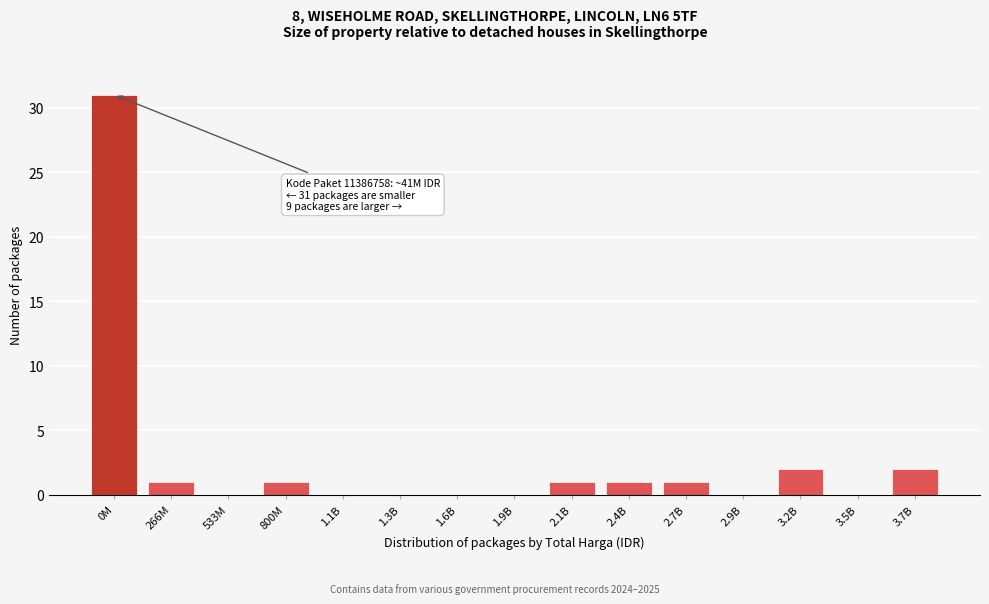

Reading right to left, list all the values displayed in this chart.

3.7B=2	3.5B=0	3.2B=2	2.9B=0	2.7B=1	2.4B=1	2.1B=1	1.9B=0	1.6B=0	1.3B=0	1.1B=0	800M=1	533M=0	266M=1	0M=31